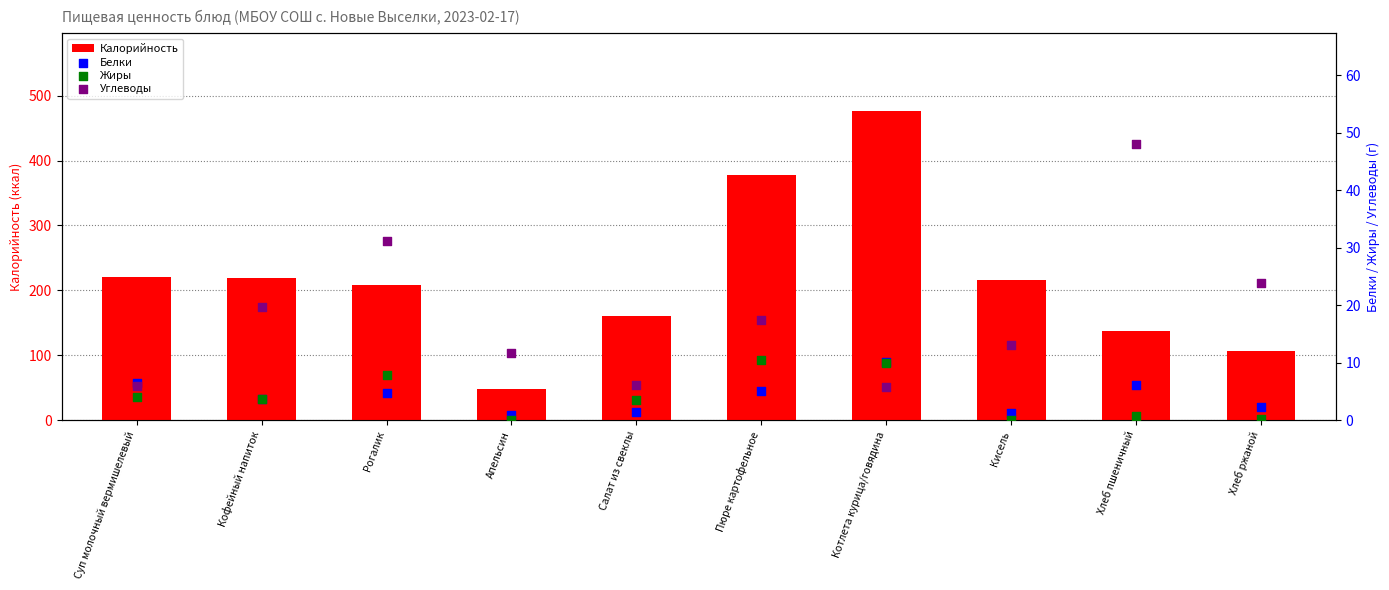

At how many categories does at least one series exceed 318?

2